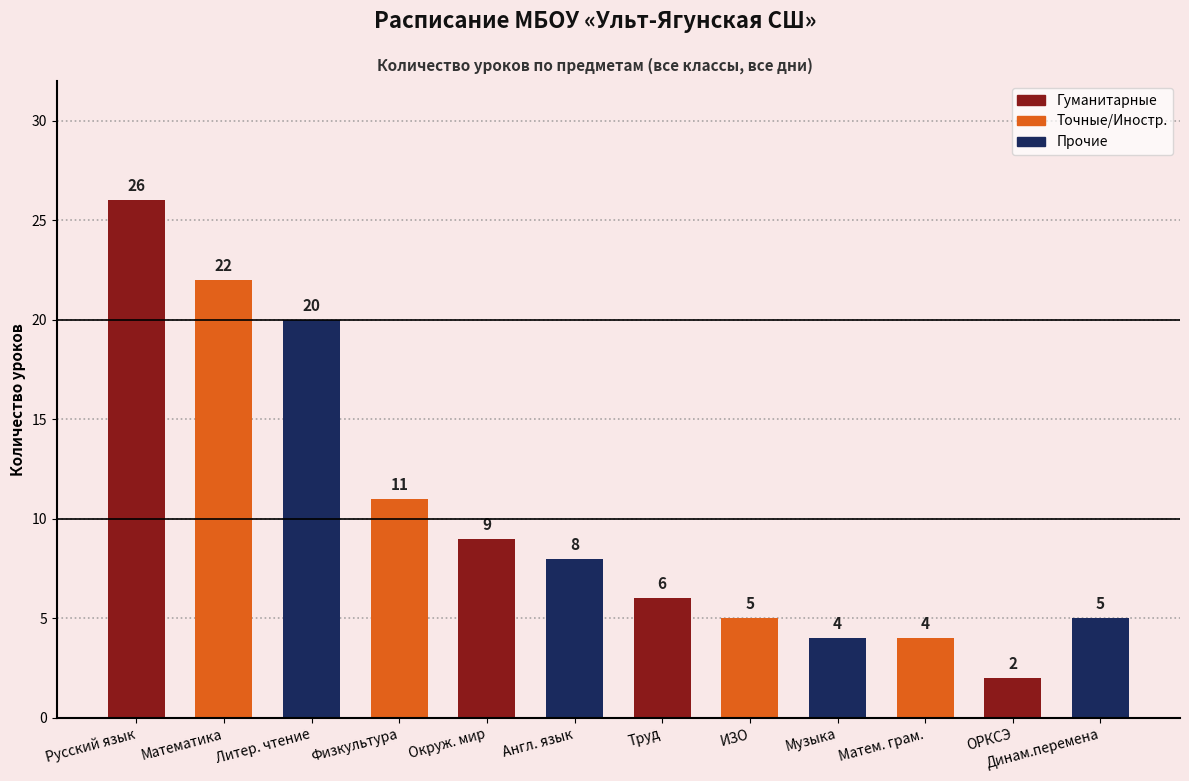

What is the label of the 1st bar from the left?

Русский язык